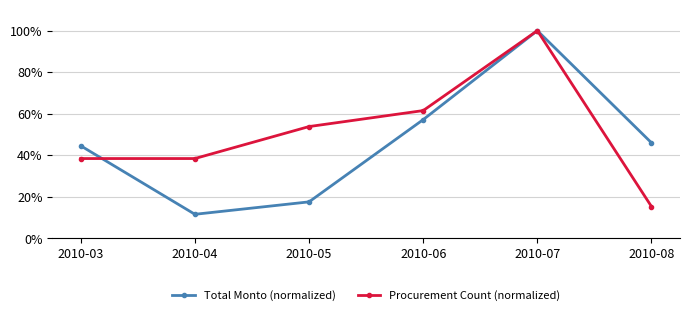

What is the average value of the Procurement Count (normalized) series?

51.3